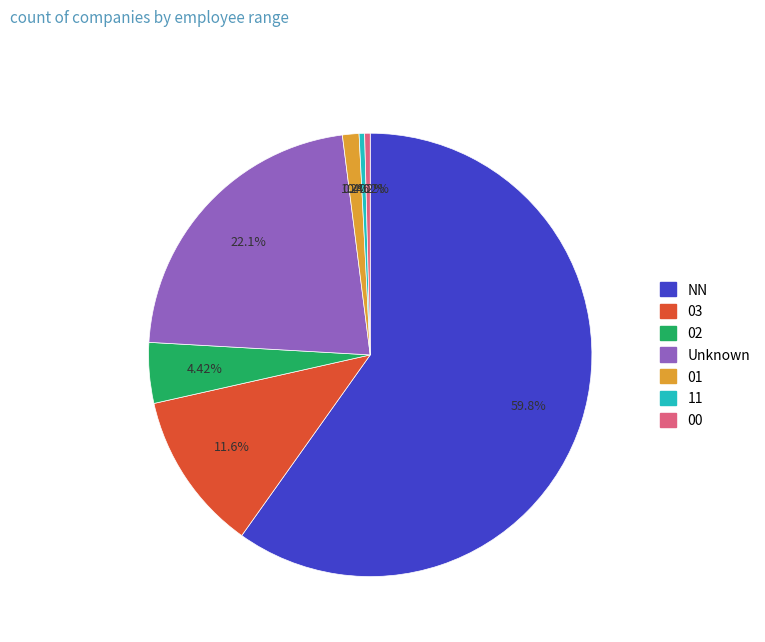

Is there a majority slice in this chart?

Yes